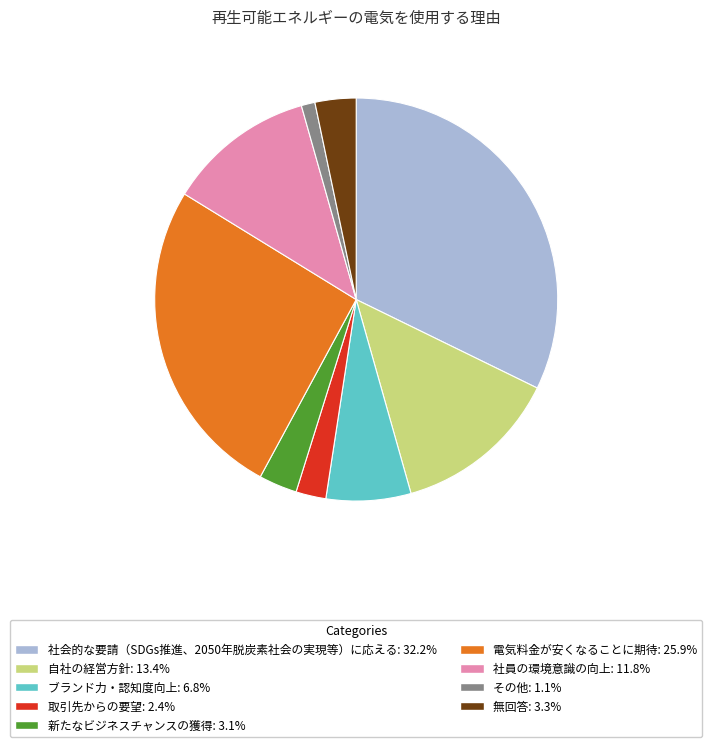

Does 取引先からの要望 represent more than half of the total?

No